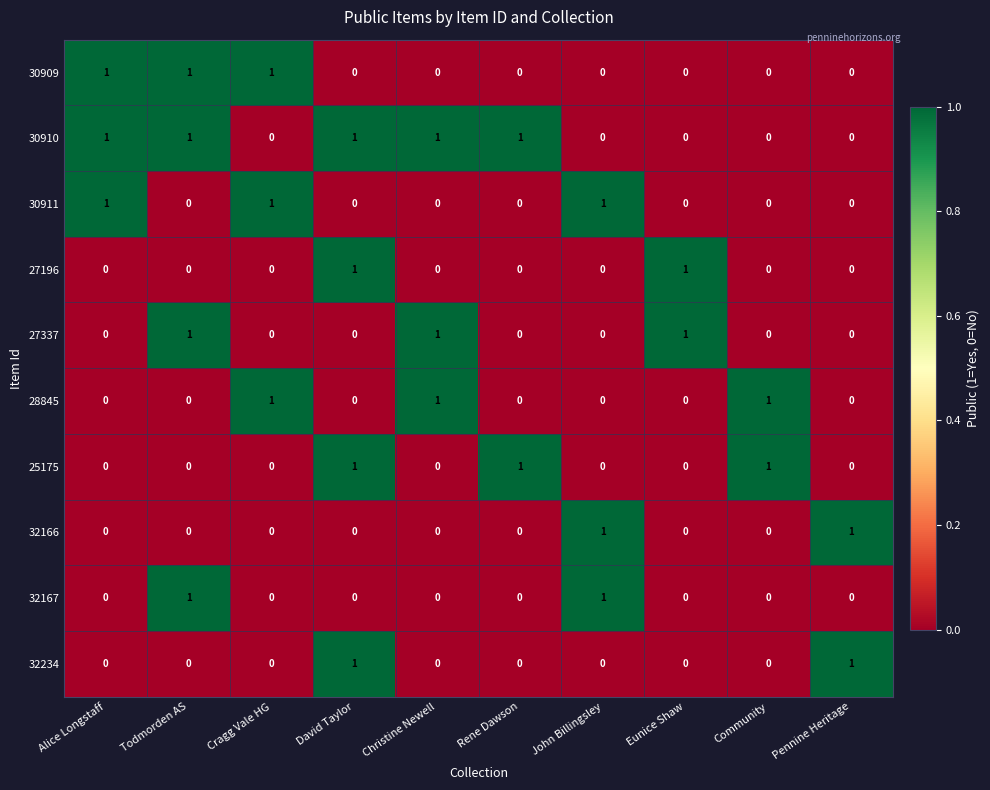

At how many categories does at least one series exceed 0?

10